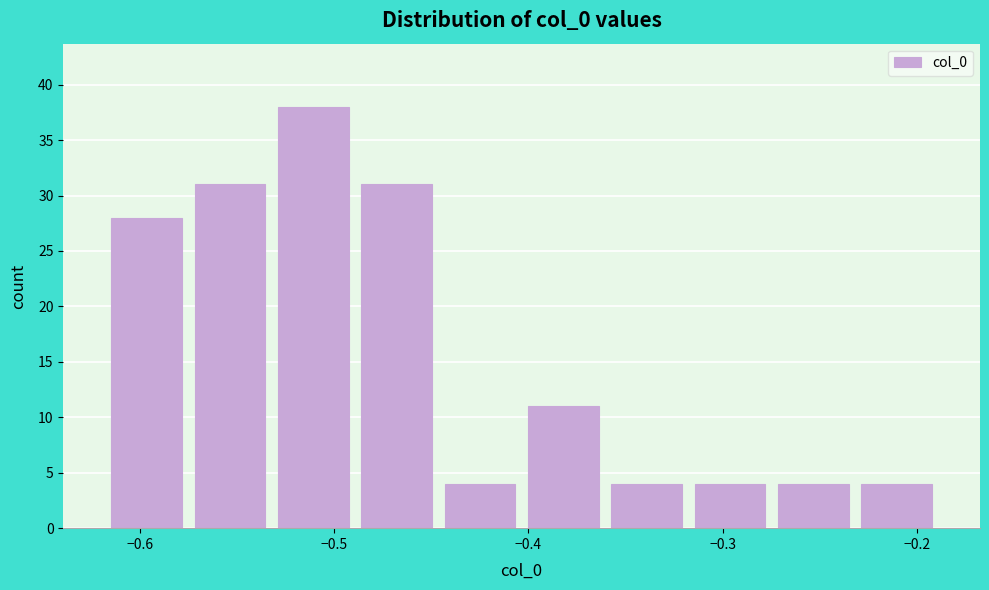

Which range on the x-axis has the tallest bar?

-0.53 to -0.49